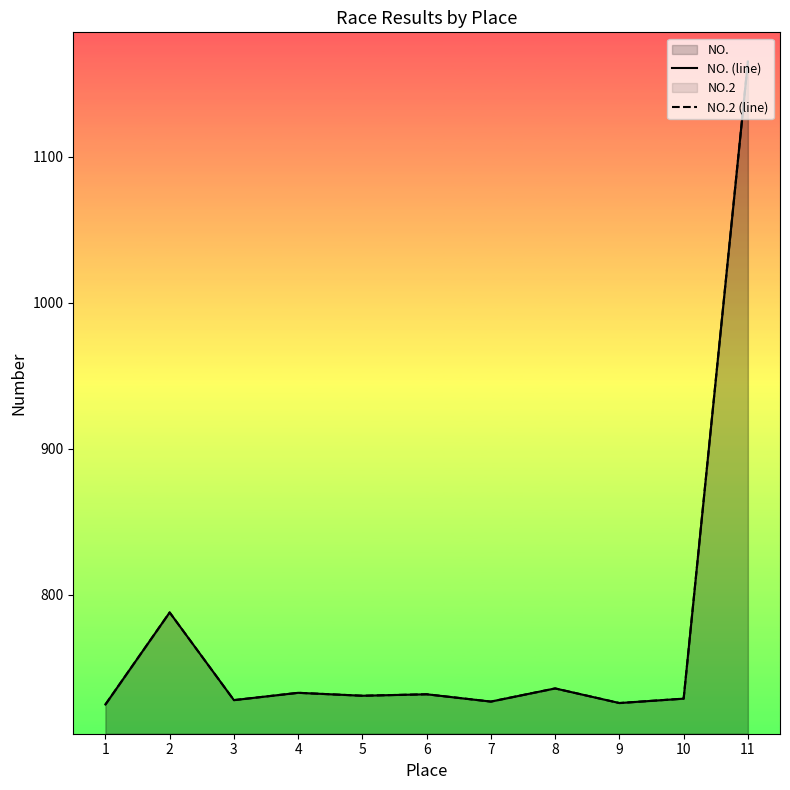

How many lines are shown in the chart?

2